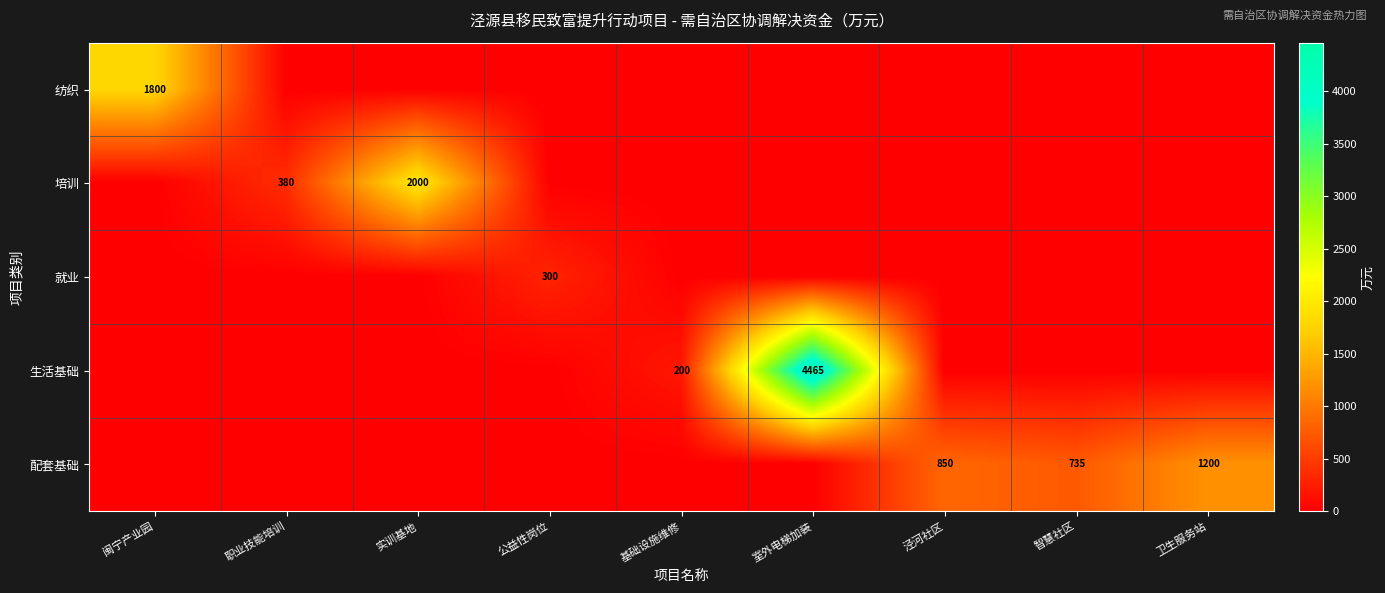

The value of 生活基础 at 室外电梯加装 is 8025. True or false?

False